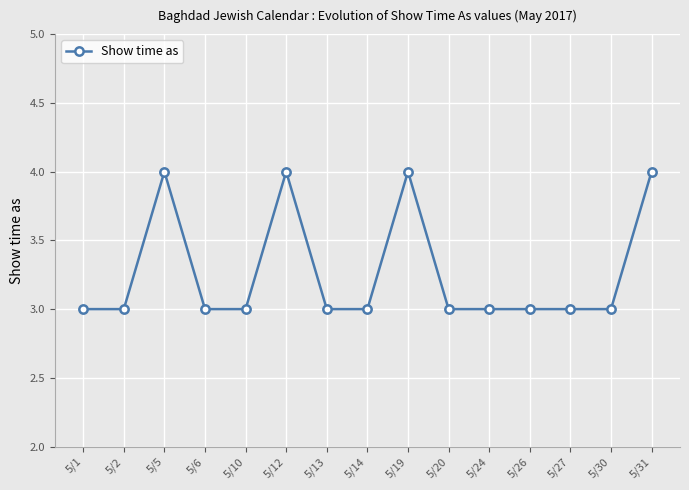

Does the chart display data point markers on the line(s)?

Yes